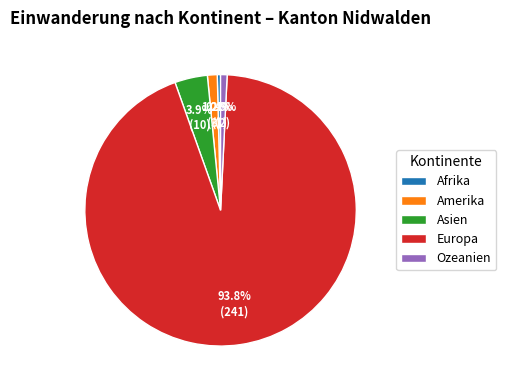

Which has a higher value, Europa or Afrika?

Europa